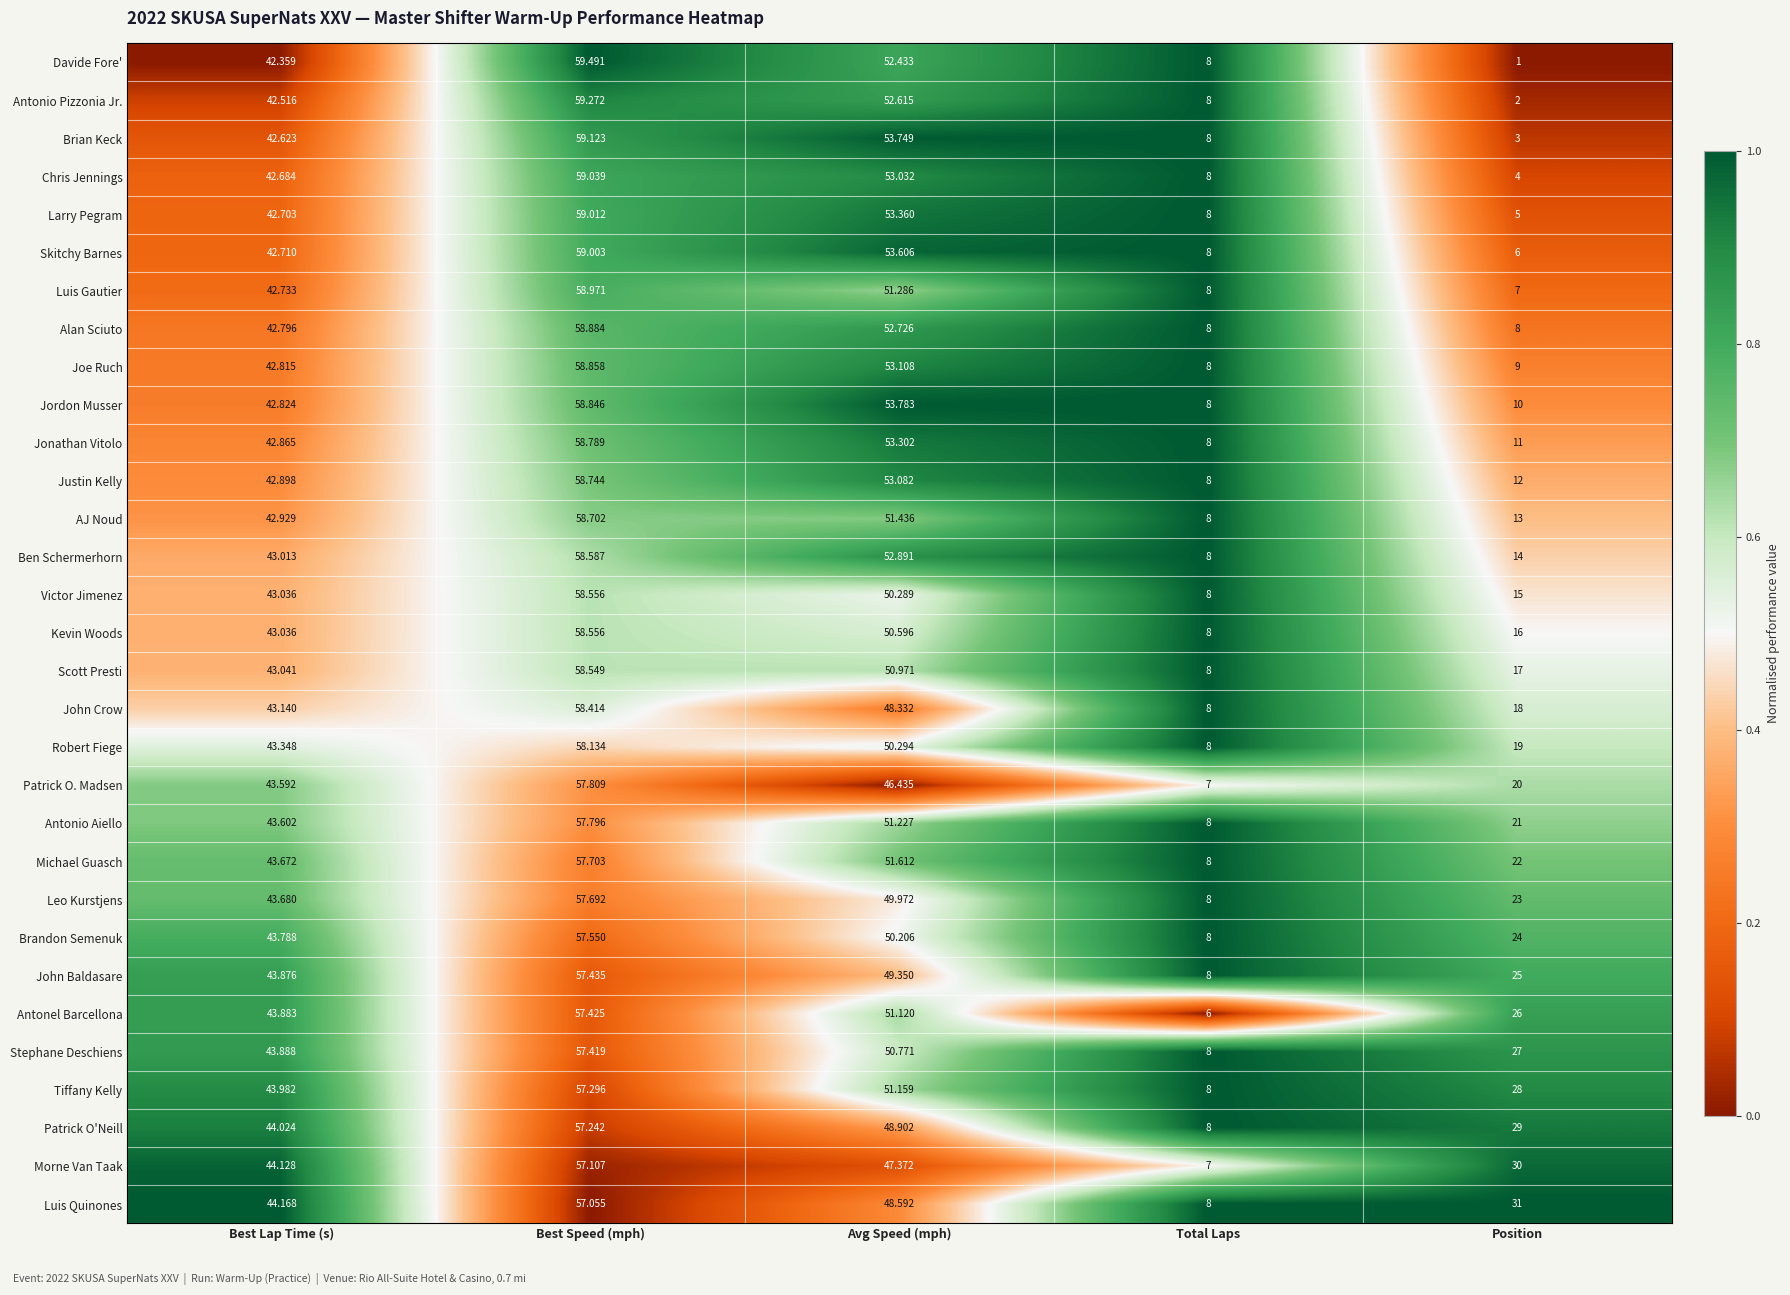

Rank the series at Position from lowest to highest value.

Davide Fore', Antonio Pizzonia Jr., Brian Keck, Chris Jennings, Larry Pegram, Skitchy Barnes, Luis Gautier, Alan Sciuto, Joe Ruch, Jordon Musser, Jonathan Vitolo, Justin Kelly, AJ Noud, Ben Schermerhorn, Victor Jimenez, Kevin Woods, Scott Presti, John Crow, Robert Fiege, Patrick O. Madsen, Antonio Aiello, Michael Guasch, Leo Kurstjens, Brandon Semenuk, John Baldasare, Antonel Barcellona, Stephane Deschiens, Tiffany Kelly, Patrick O'Neill, Morne Van Taak, Luis Quinones